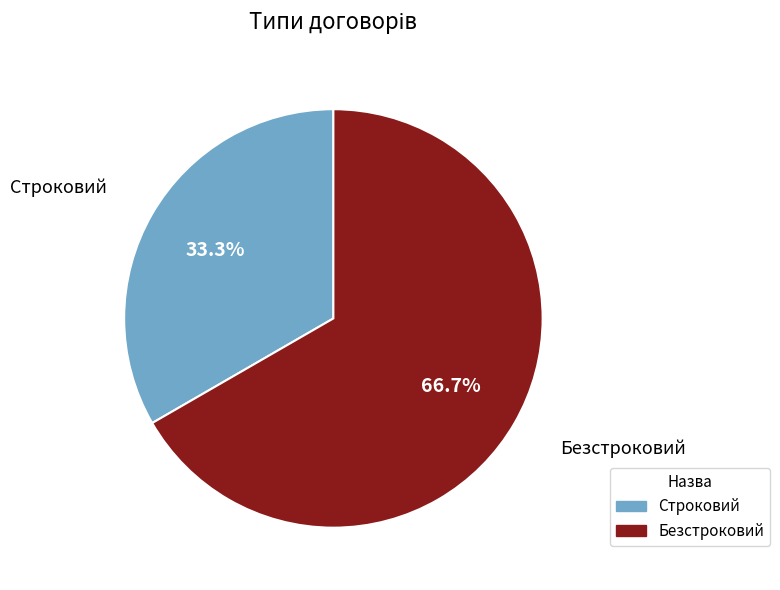

How many segments does this pie chart have?

2